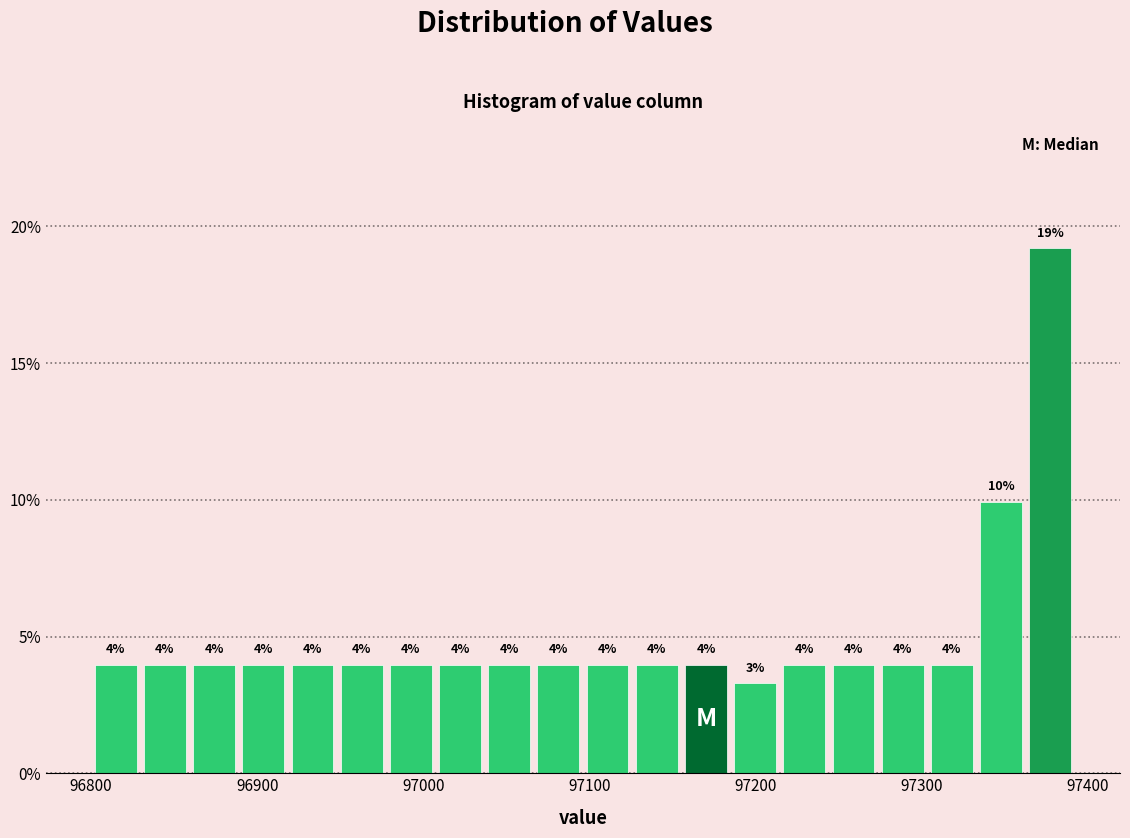

Around what value on the x-axis is the tallest bar? Give the approximate position of its centre, as read against the axis.

97380